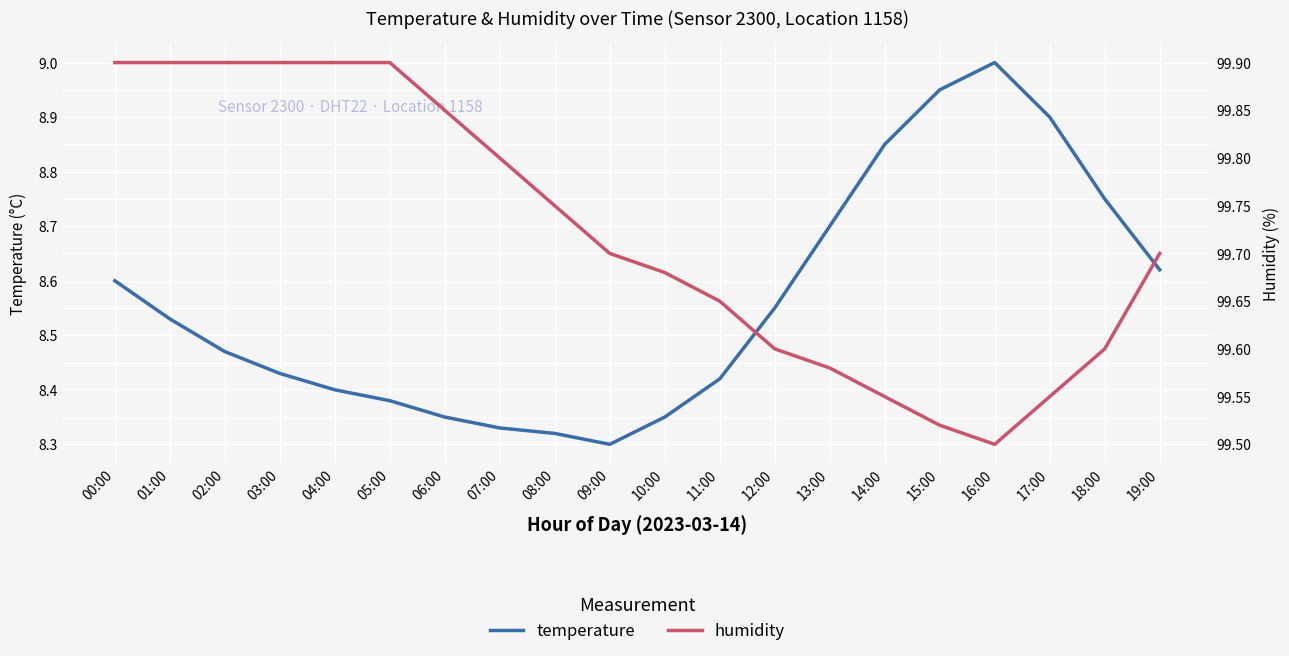

What is the label of the 10th point from the right?

10:00